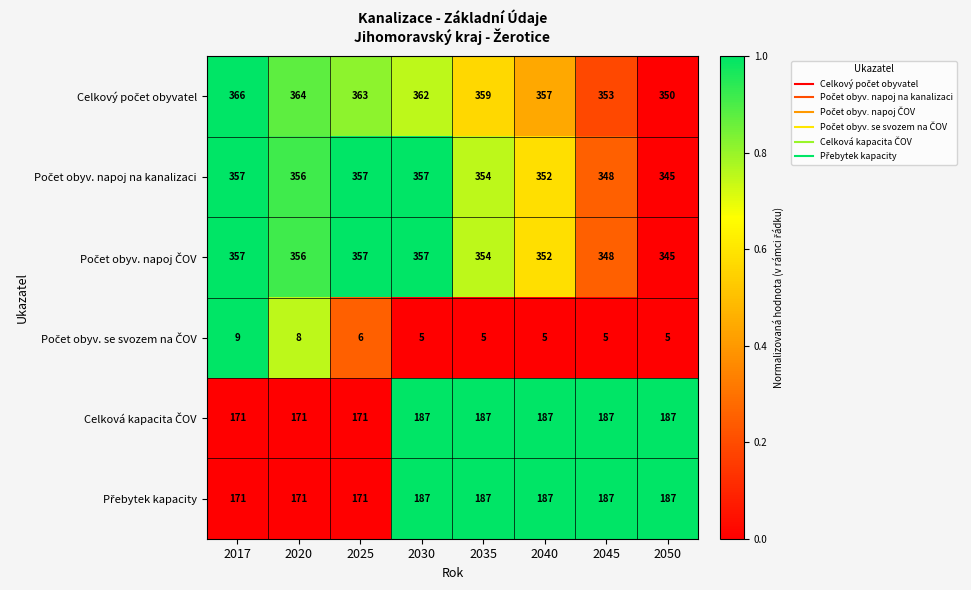

How many distinct data groups are displayed?

6